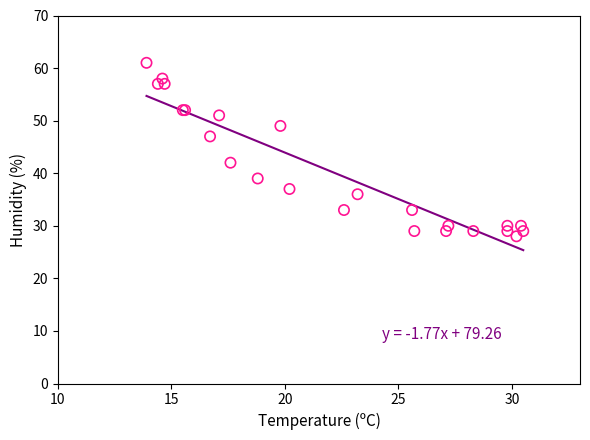

What Y value in the scatter plot is closest to 44?

42